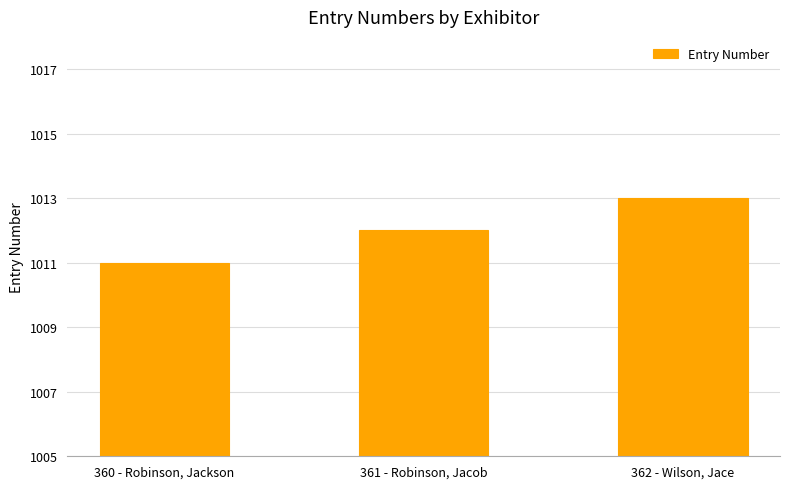

What is the difference between the values at 362 - Wilson, Jace and 360 - Robinson, Jackson?

2